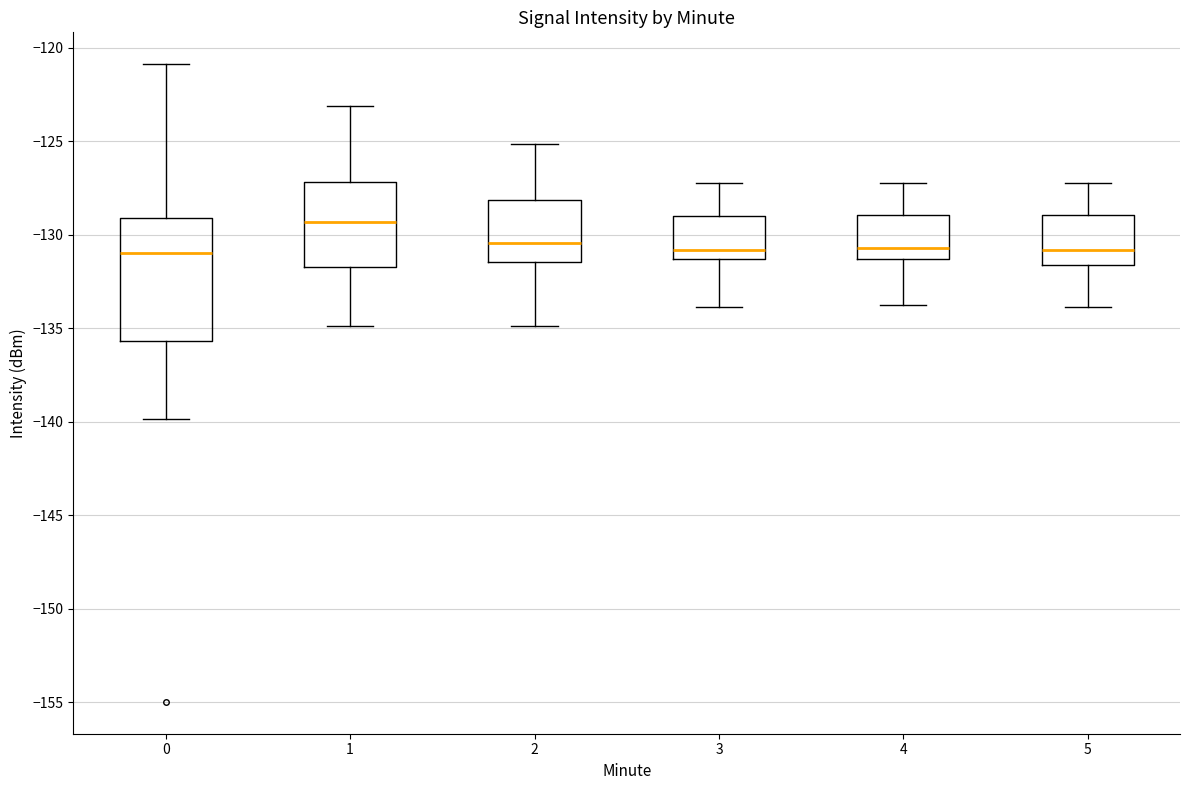

Where does the lower whisker of the box at x = 5 end on the y-axis? The values are not printed on the chart, so give them approximately, as read against the axis.

-134.0